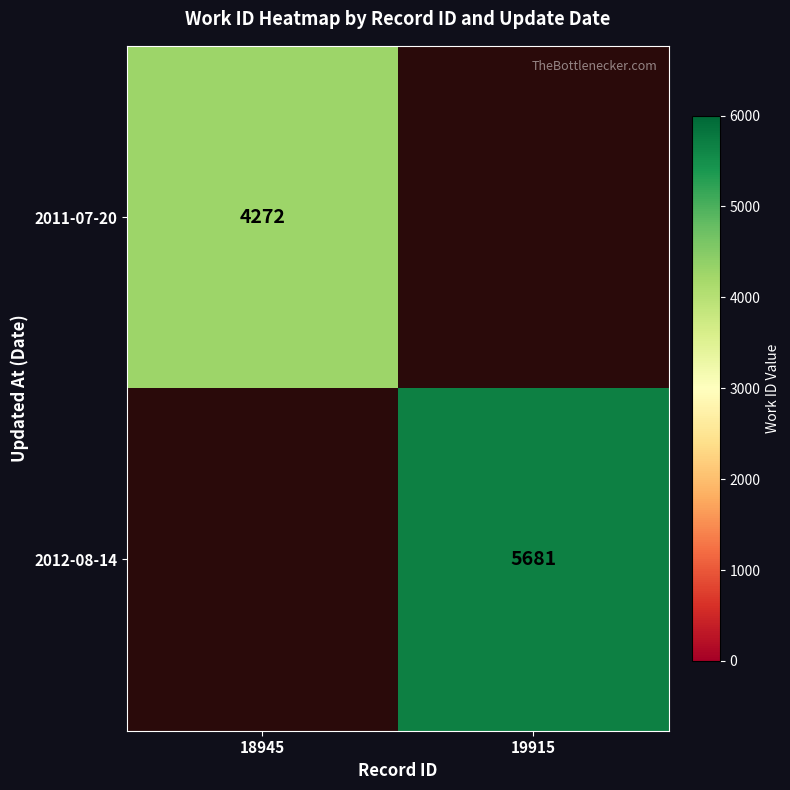

Is it true that 2012-08-14 equals 7628.5 at 19915?

False